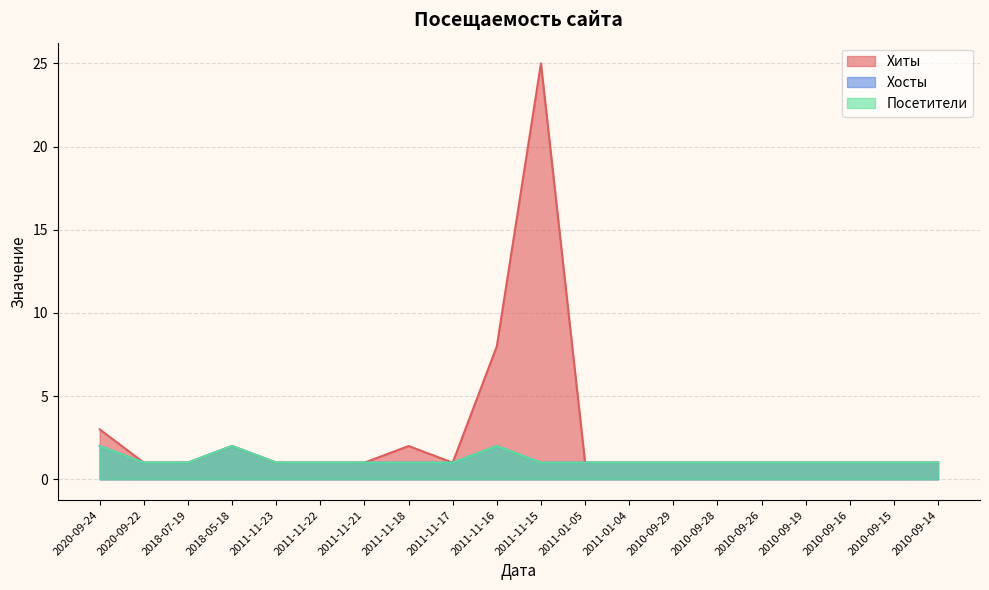

Reading right to left, extract all data points from this chart.

Хиты: 1	1	1	1	1	1	1	1	1	25	8	1	2	1	1	1	2	1	1	3
Хосты: 1	1	1	1	1	1	1	1	1	1	2	1	1	1	1	1	2	1	1	2
Посетители: 1	1	1	1	1	1	1	1	1	1	2	1	1	1	1	1	2	1	1	2